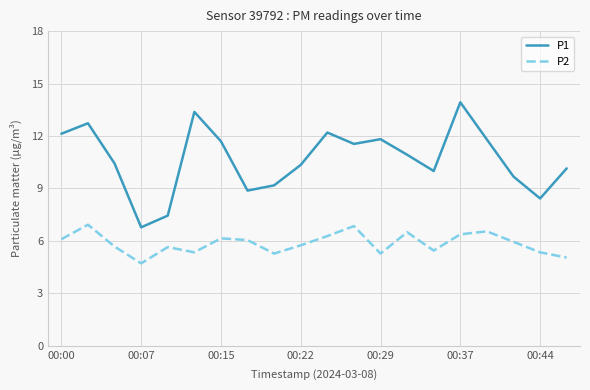

What is the difference between the maximum and minimum values in the P2 series?

2.2